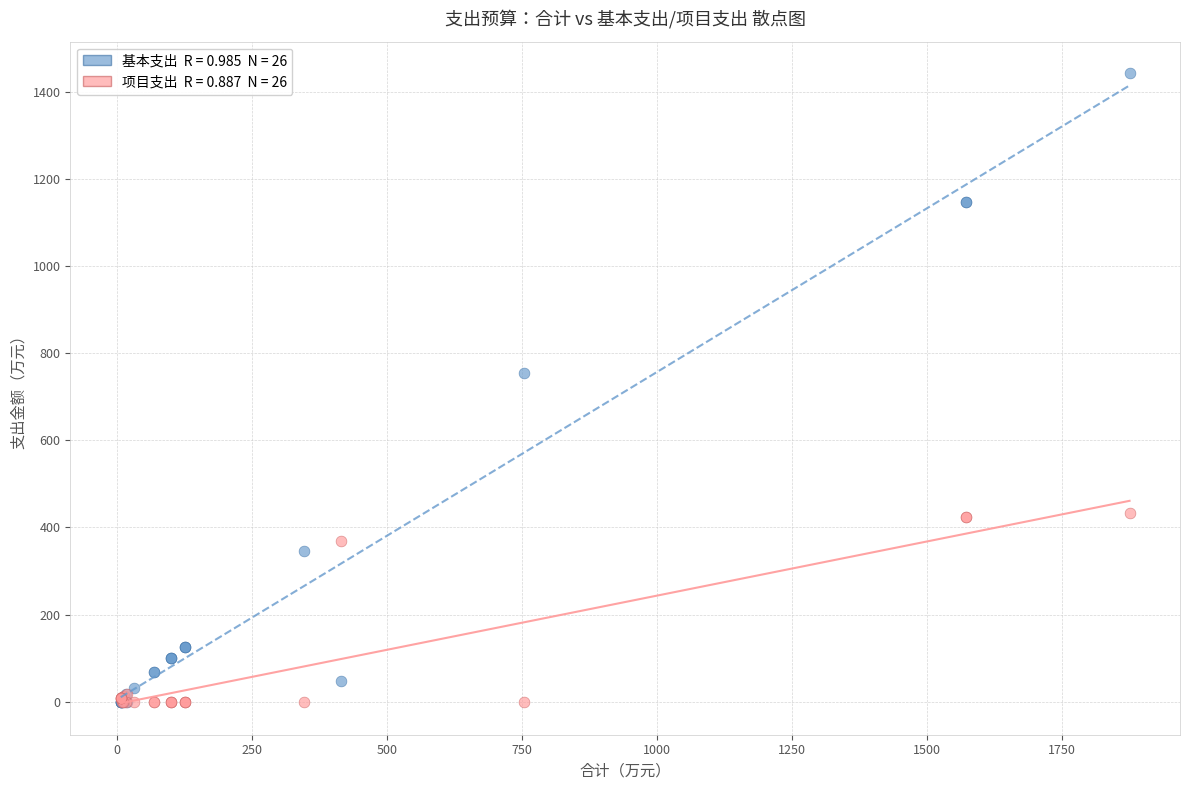

Across all series, what Y value is closest to 721?

755.0